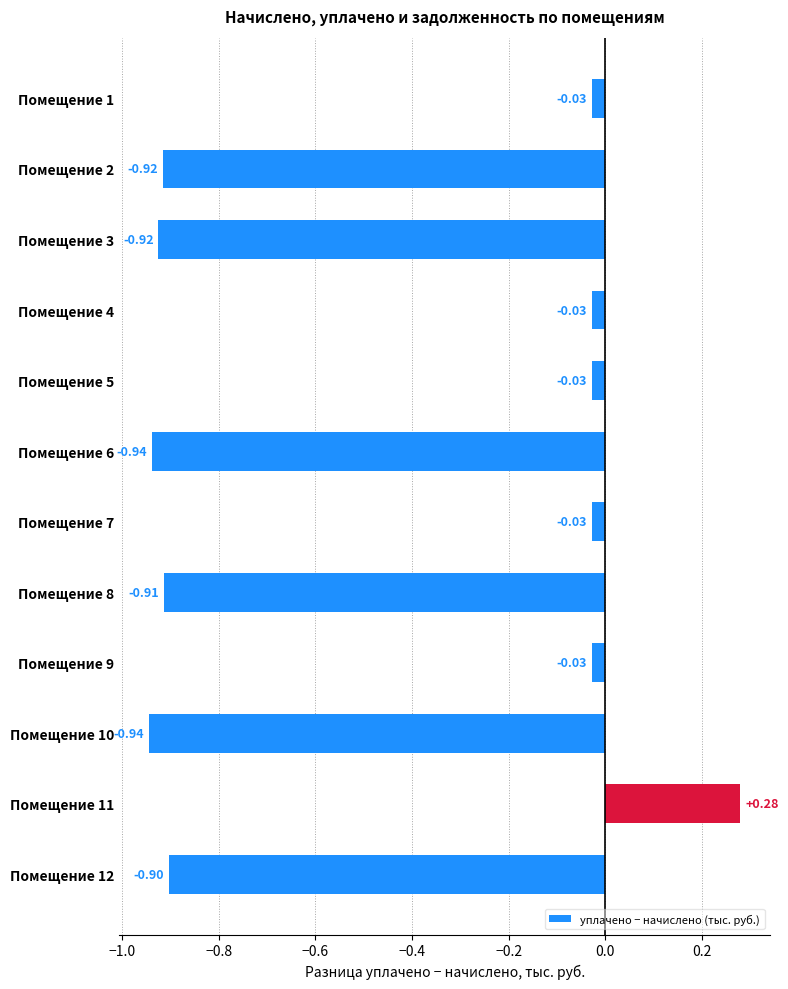

Which has a higher value, Помещение 11 or Помещение 1?

Помещение 11